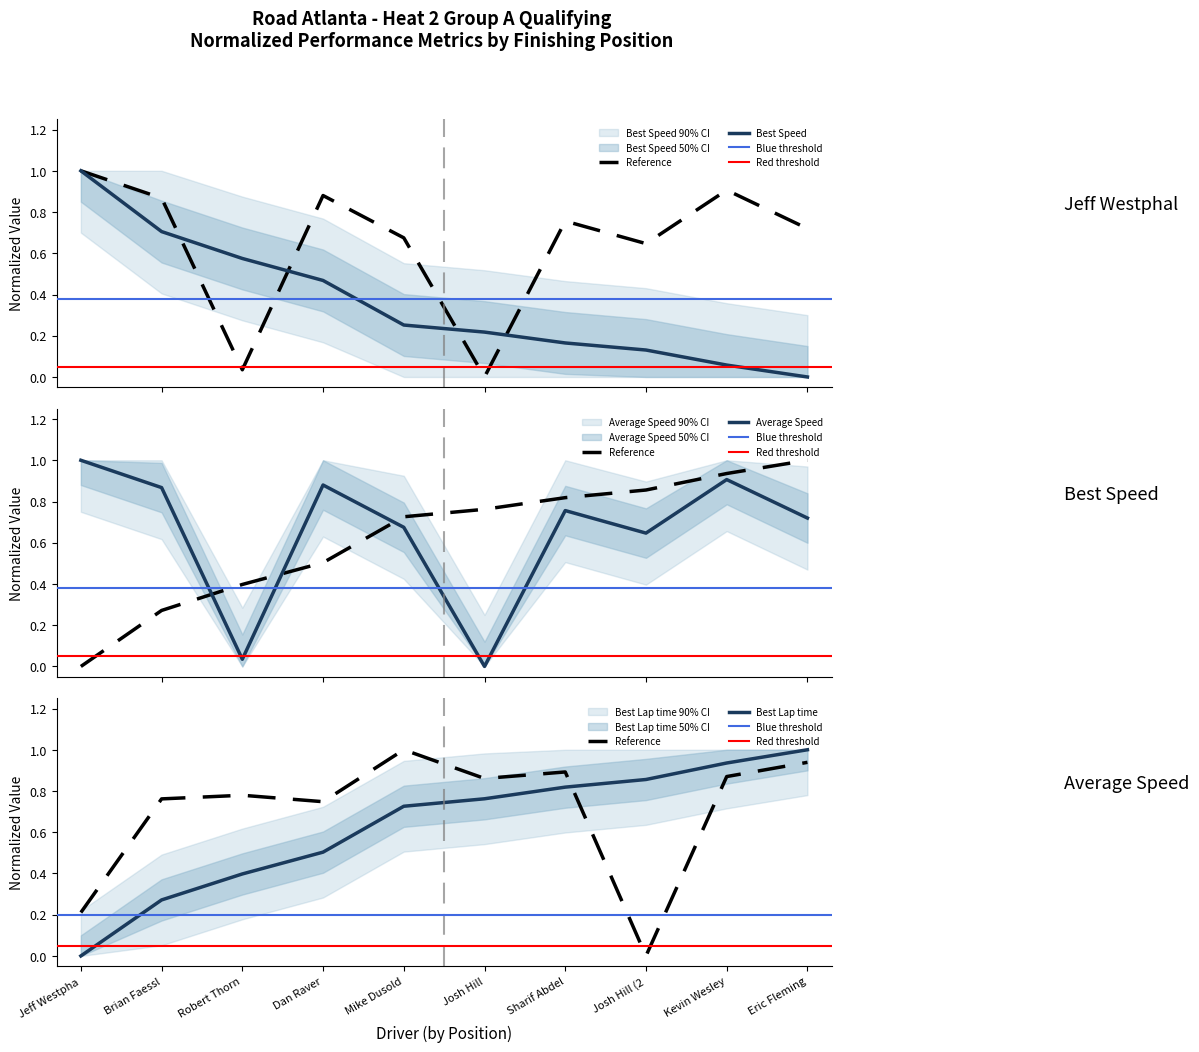

The Best Lap time series shows 0.0 at Jeff Westpha. True or false?

True